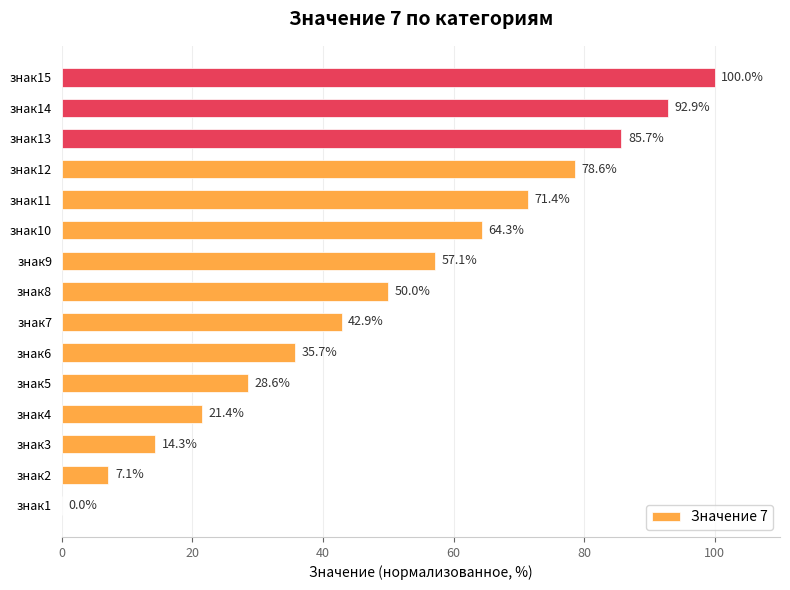

Reading top to bottom, extract all data points from this chart.

знак15=100.0	знак14=92.9	знак13=85.7	знак12=78.6	знак11=71.4	знак10=64.3	знак9=57.1	знак8=50.0	знак7=42.9	знак6=35.7	знак5=28.6	знак4=21.4	знак3=14.3	знак2=7.1	знак1=0.0